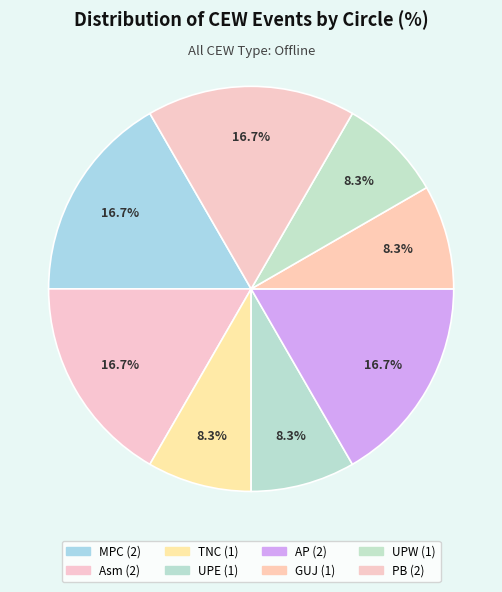

Count the number of slices in the pie.

8